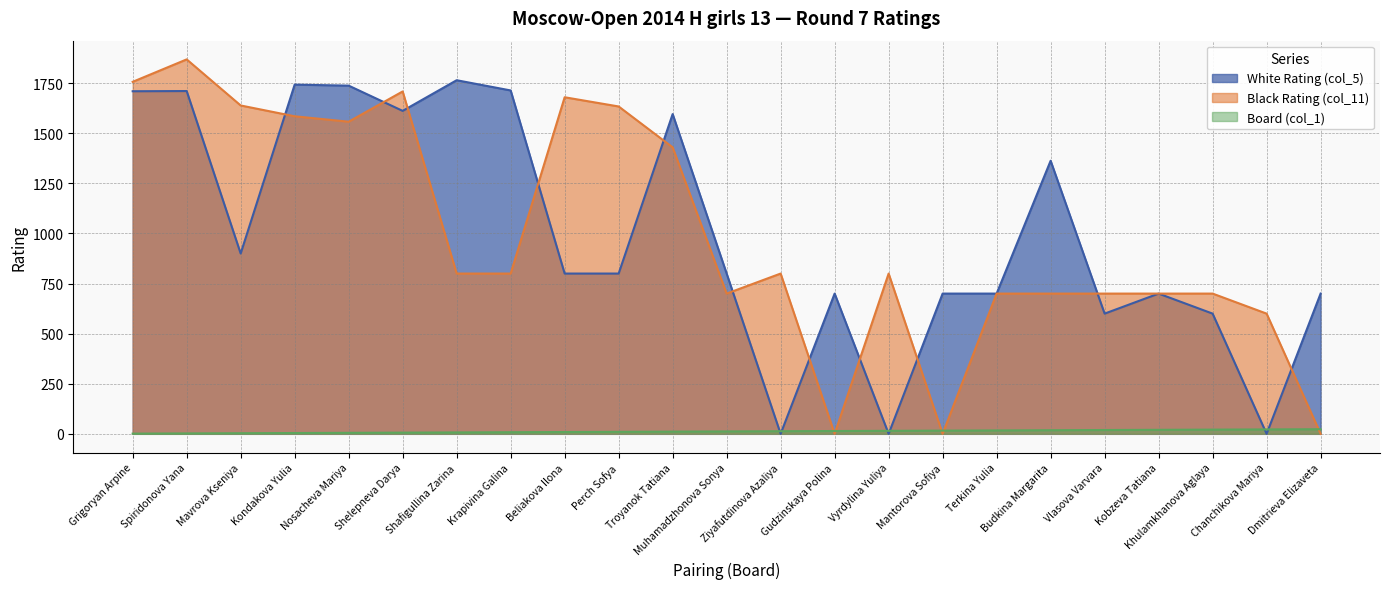

How many times do White Rating (col_5) and Black Rating (col_11) cross each other?

11